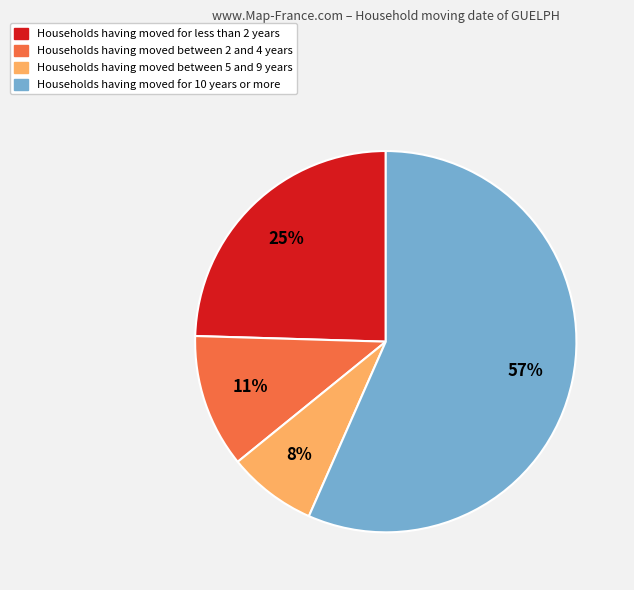

Is there any slice that represents more than half of the pie?

Yes